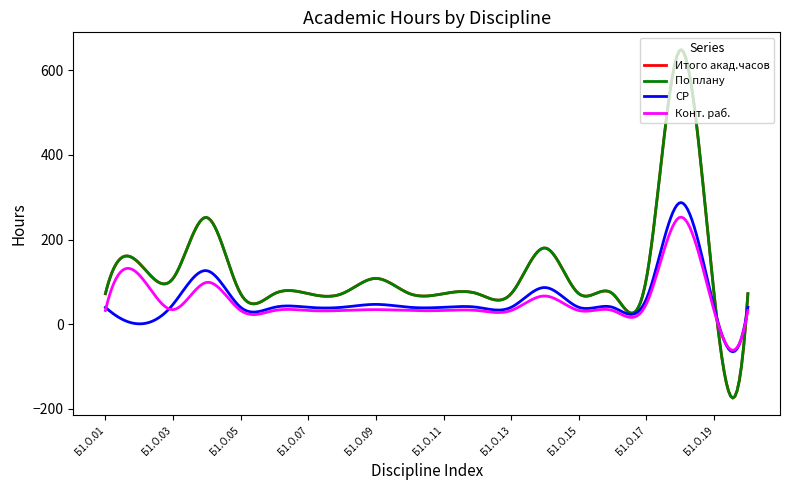

Is this an area chart (filled region under the line)?

No